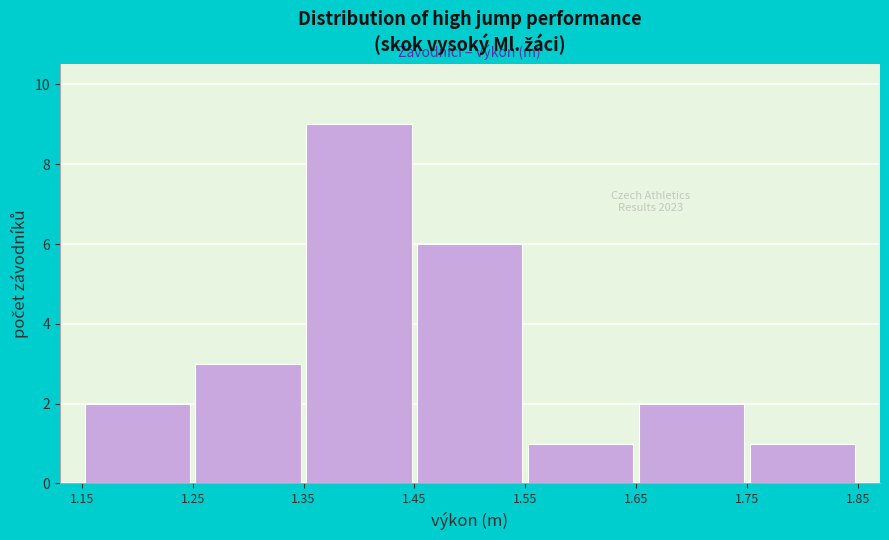

Over which range of the x-axis is the bar tallest?

1.35 to 1.45